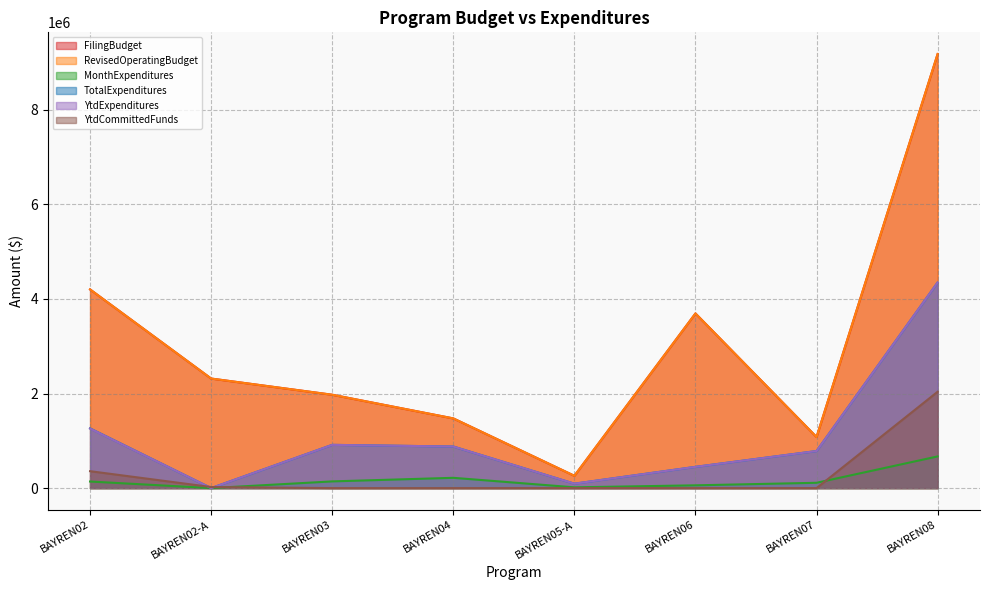

True or false: RevisedOperatingBudget has a value of 2316044 at BAYREN02-A.

True